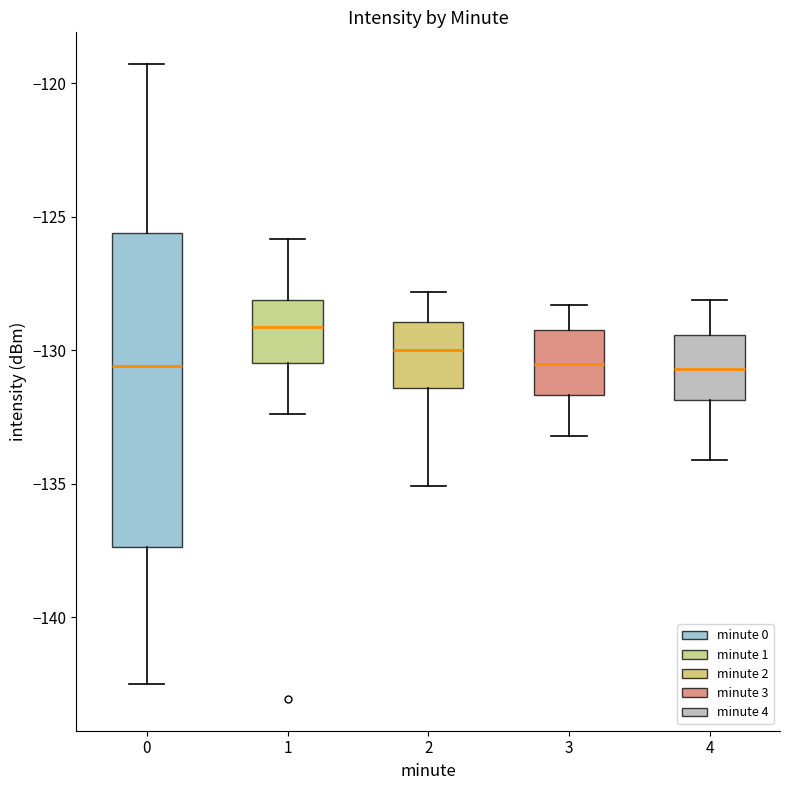

Which box is the tallest, from its lower edge to its upper edge?

0